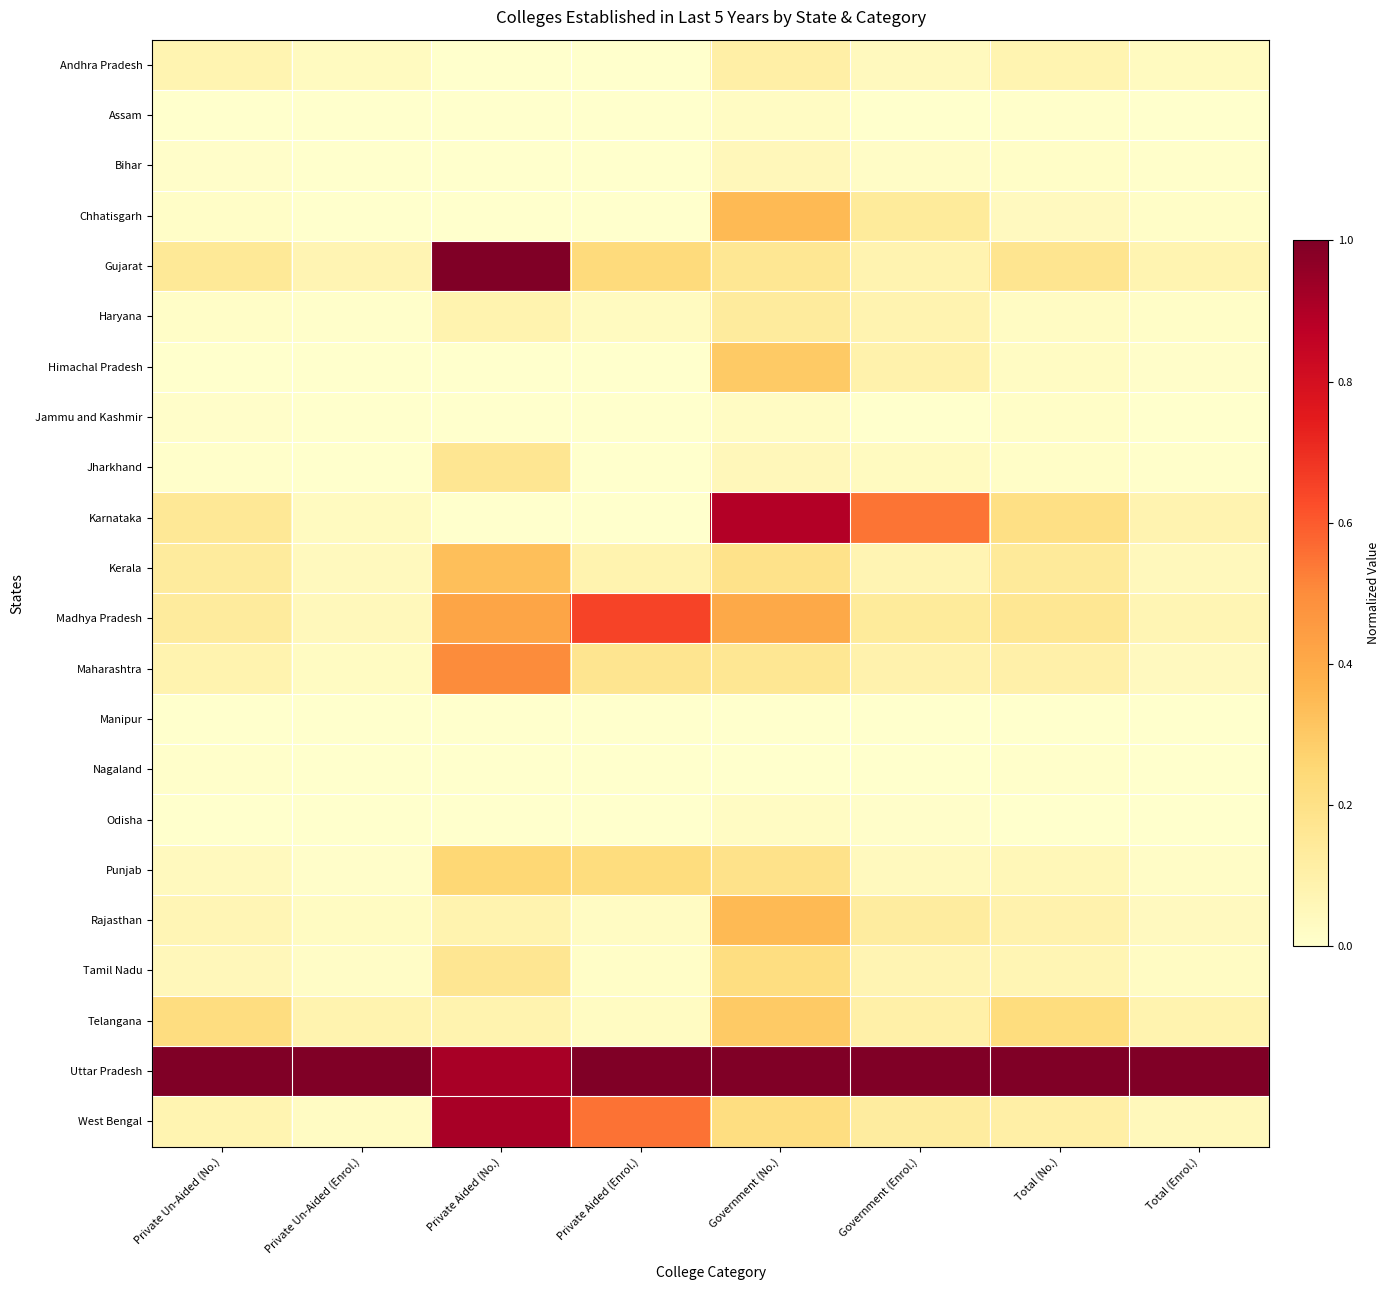

Which label corresponds to the largest value in the chart?

Private Aided (No.)